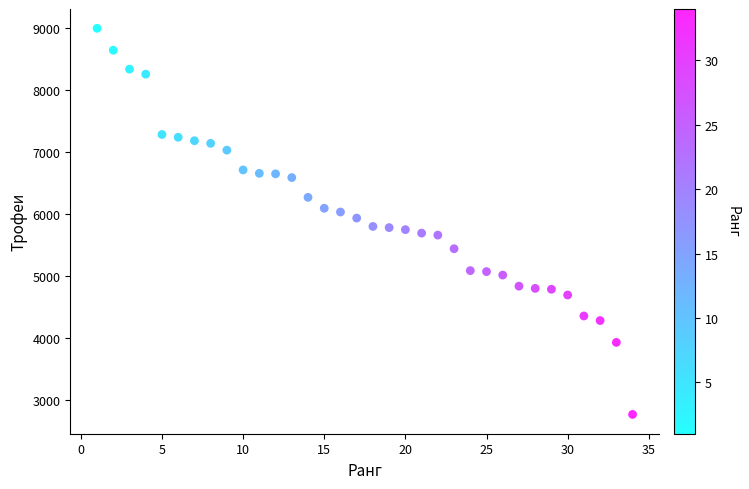

What is the range of Y values (max minus min)?

6240